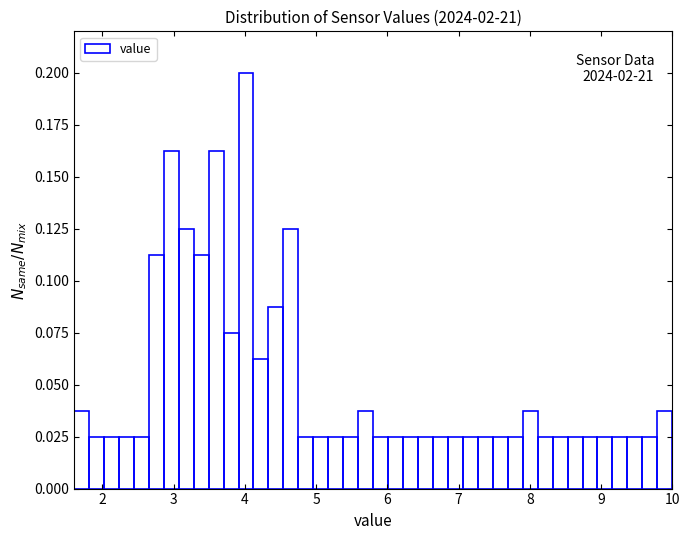

Read against the x-axis, roughly where is the centre of the tallest bar?

4.0